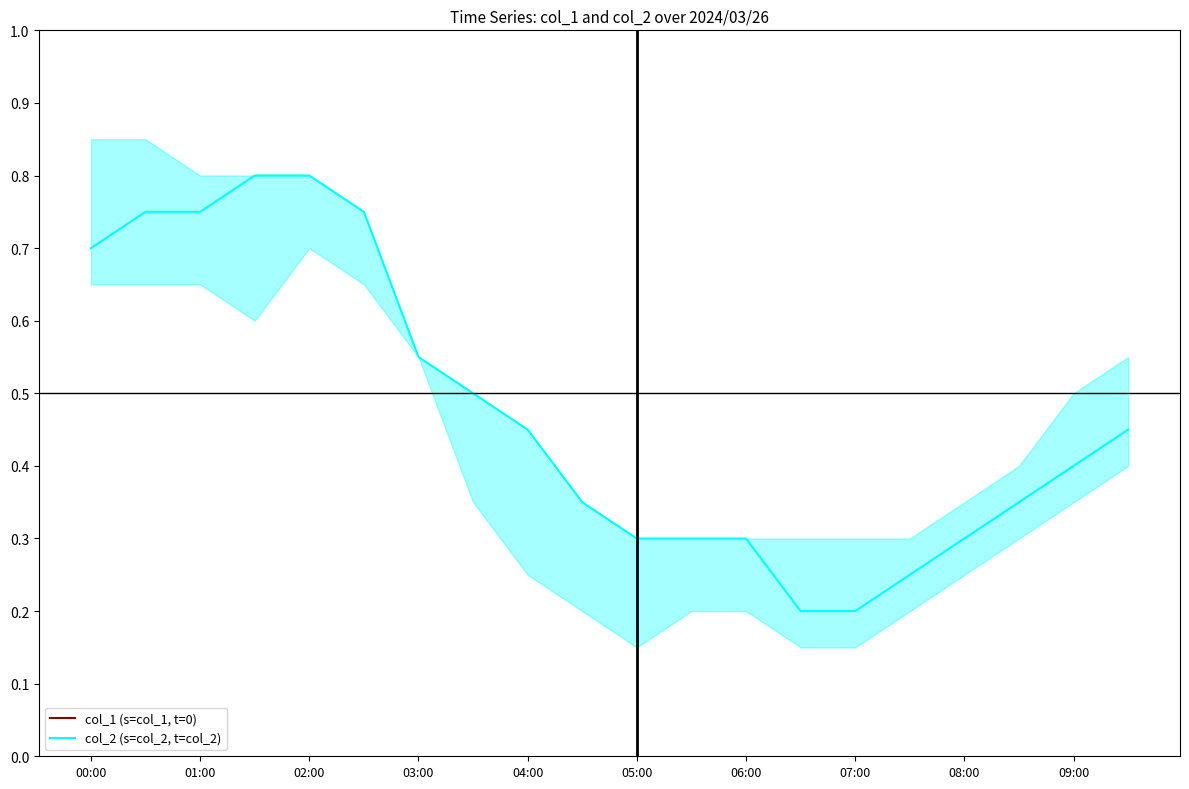

Does the chart have visible grid lines?

No